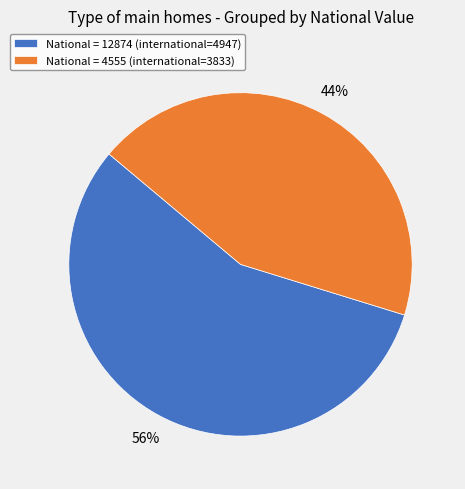

Which category has the biggest portion of the pie?

National = 12874 (international=4947)